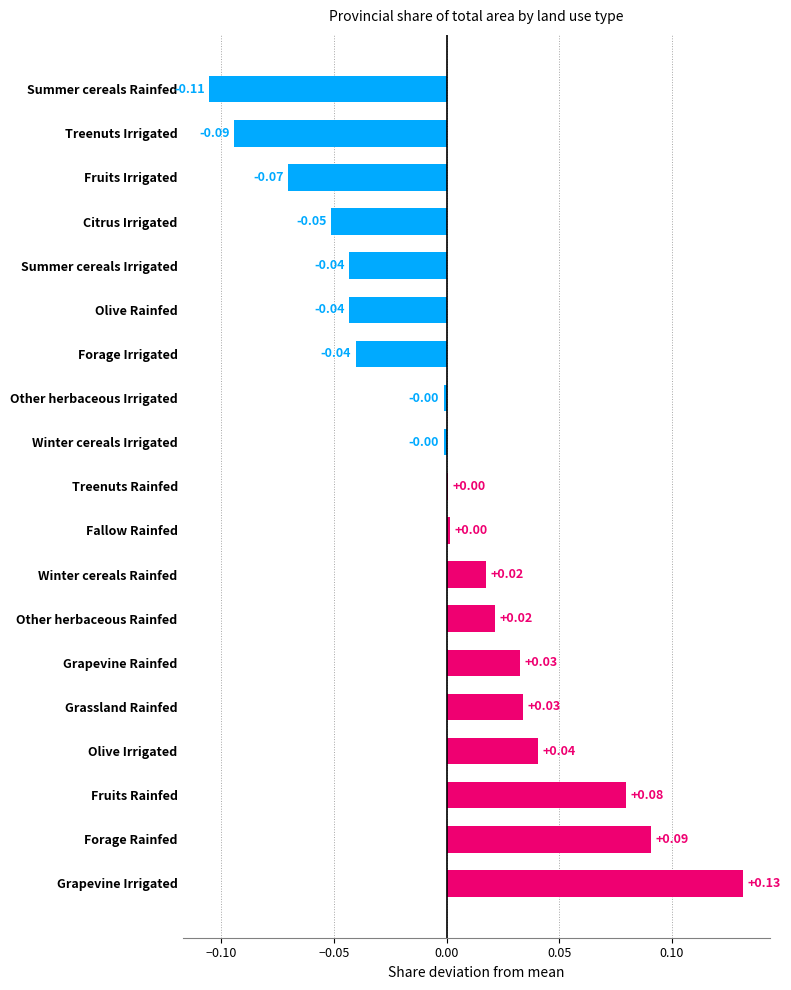

Which has a higher value, Citrus Irrigated or Fruits Rainfed?

Fruits Rainfed